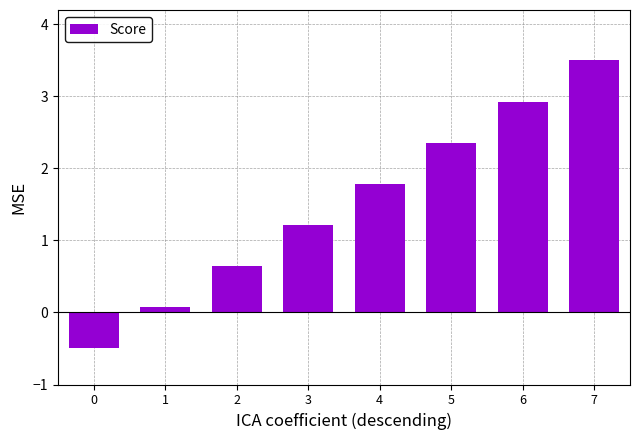

What is the change in value from 3 to 5?

+1.1